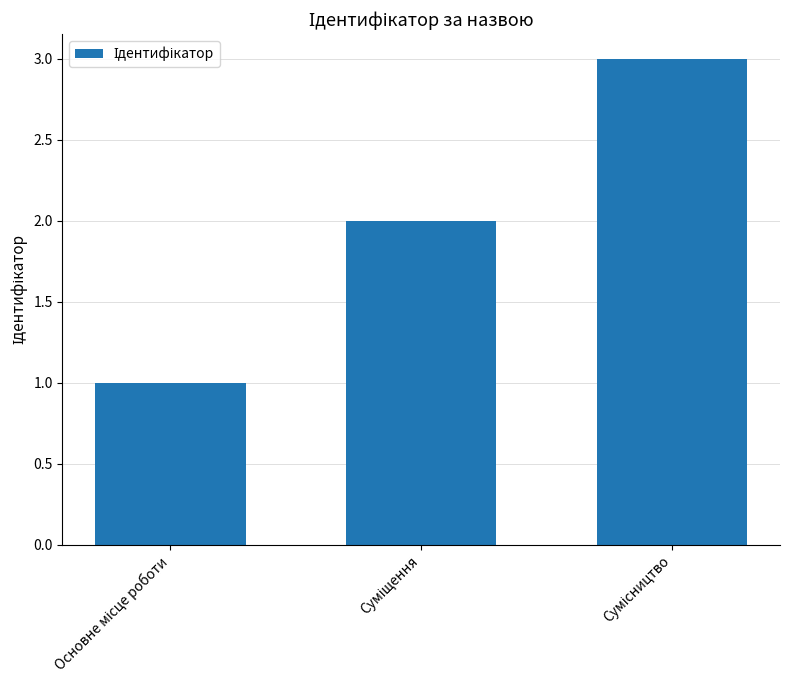

What is the maximum value shown in the chart?

3